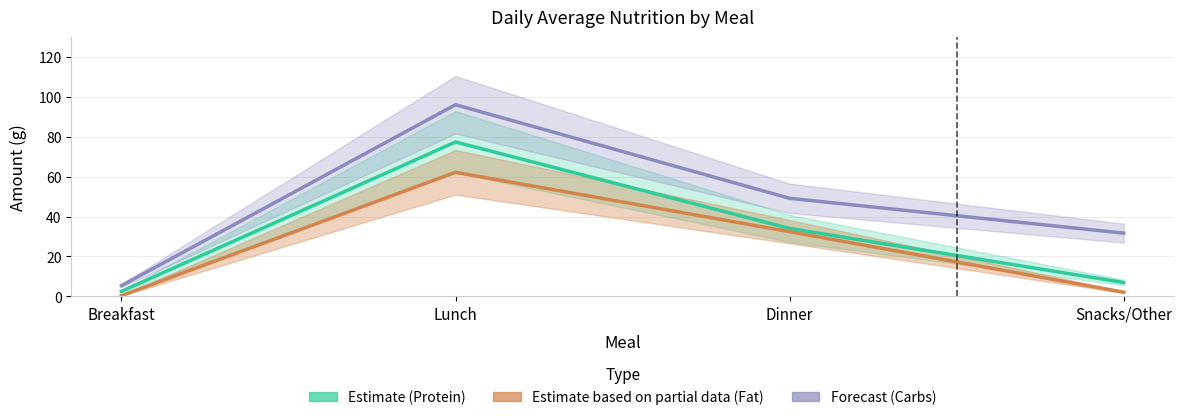

At which label does Forecast (Carbs) reach its peak?

Lunch